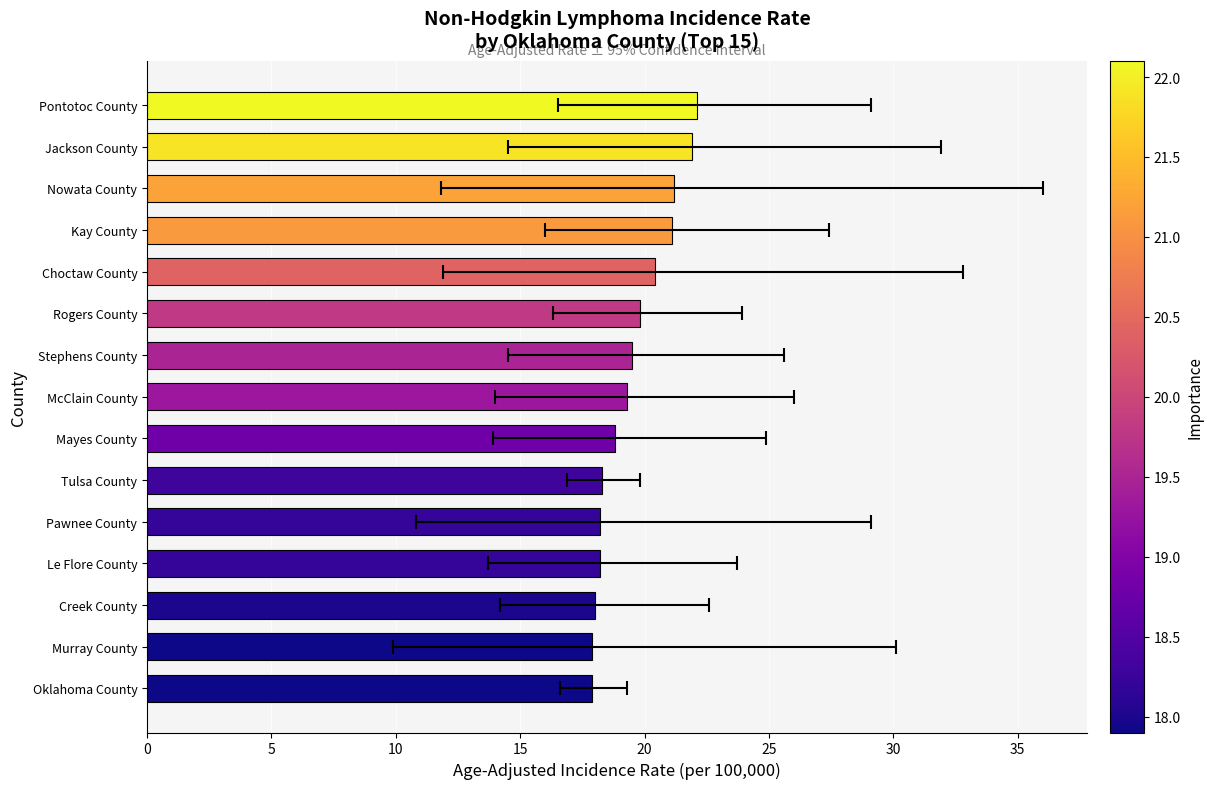

Count the number of data series in this chart.

1